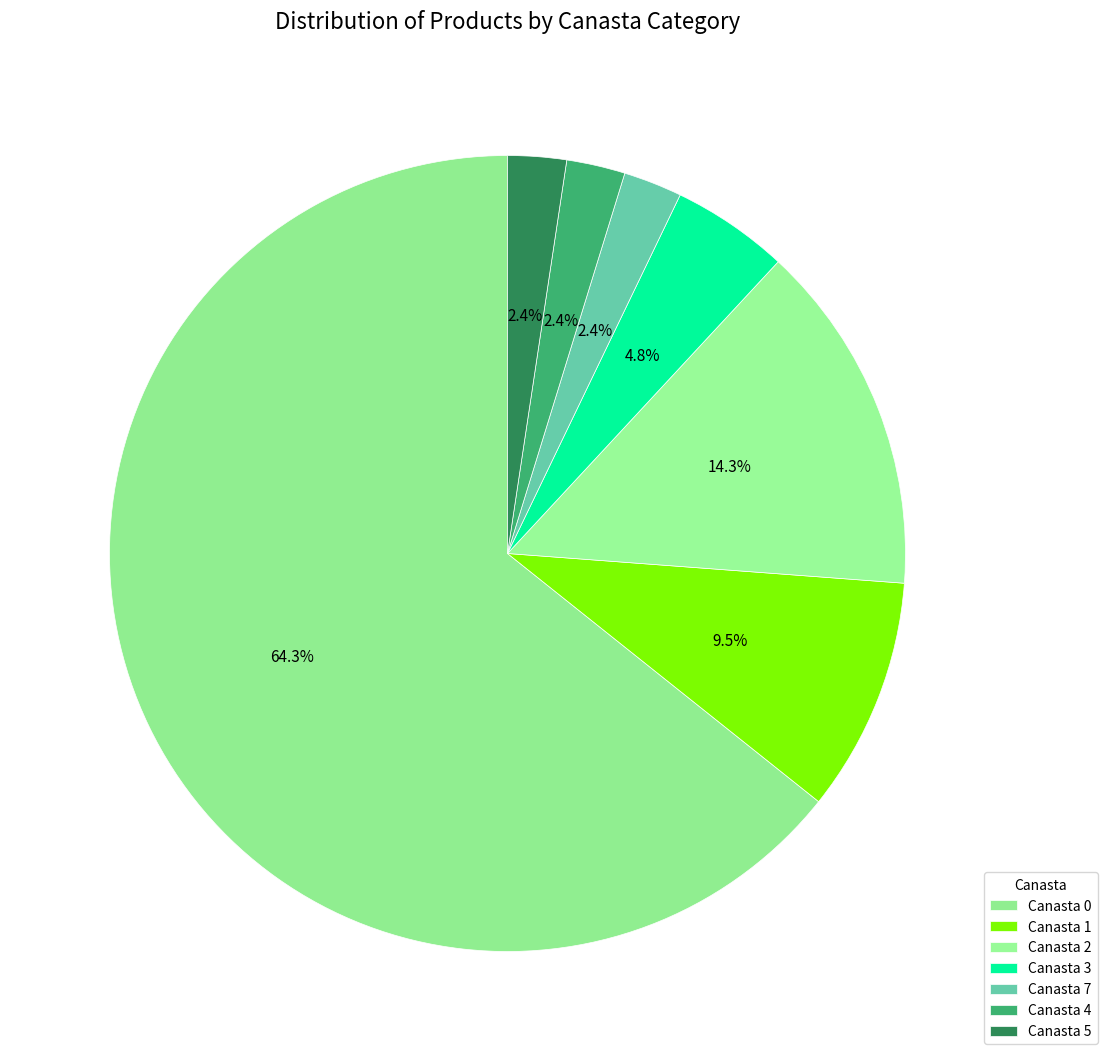

Count the number of slices in the pie.

7